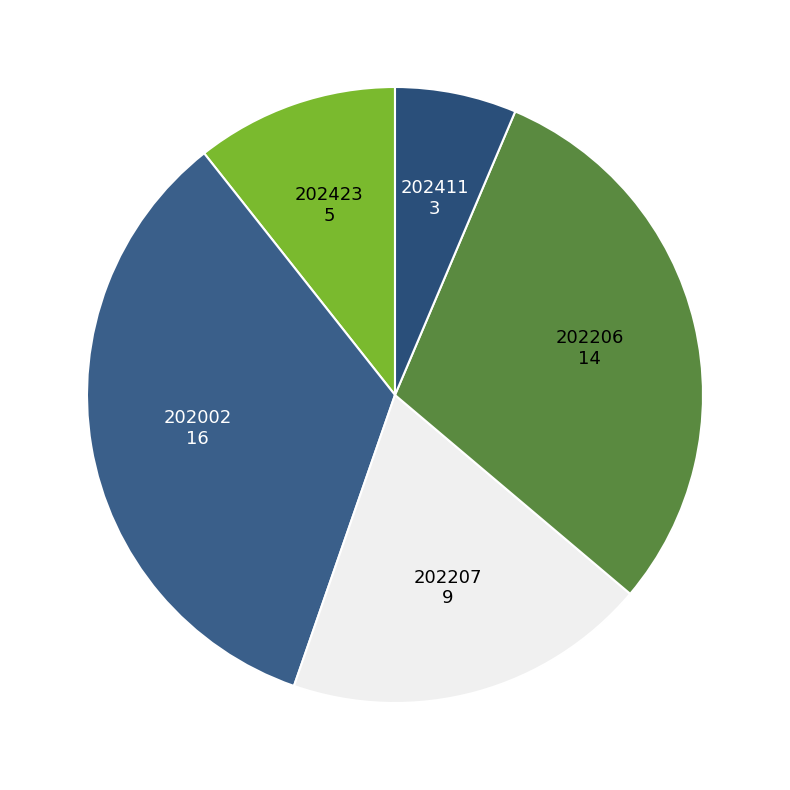

Is there a majority slice in this chart?

No